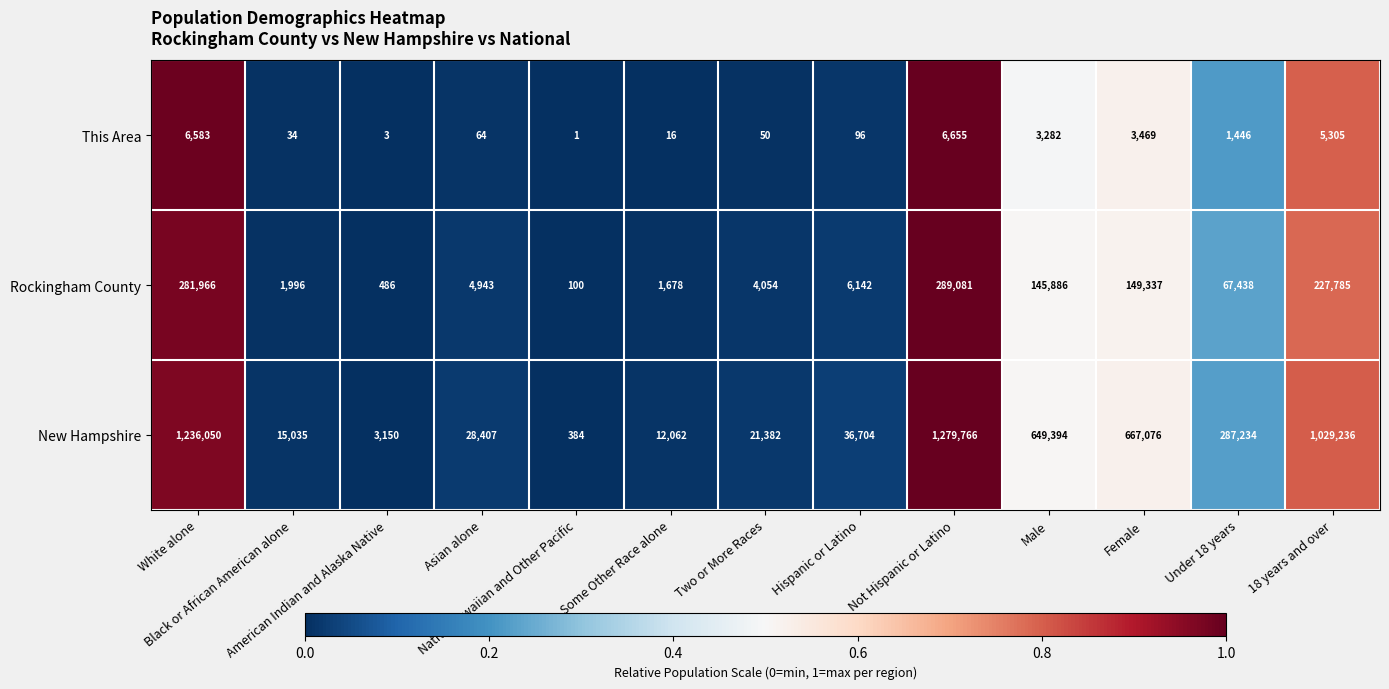

What is the difference between the second highest and second lowest values in the This Area series?

6580